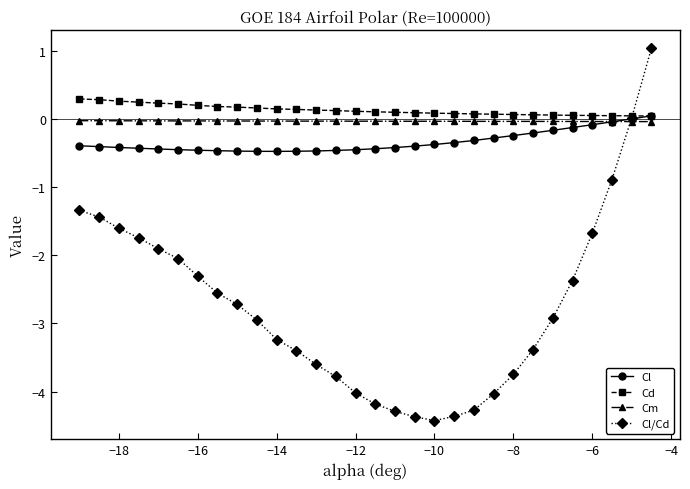

What is the value of the Cl point at the 1st from the left?

-0.4